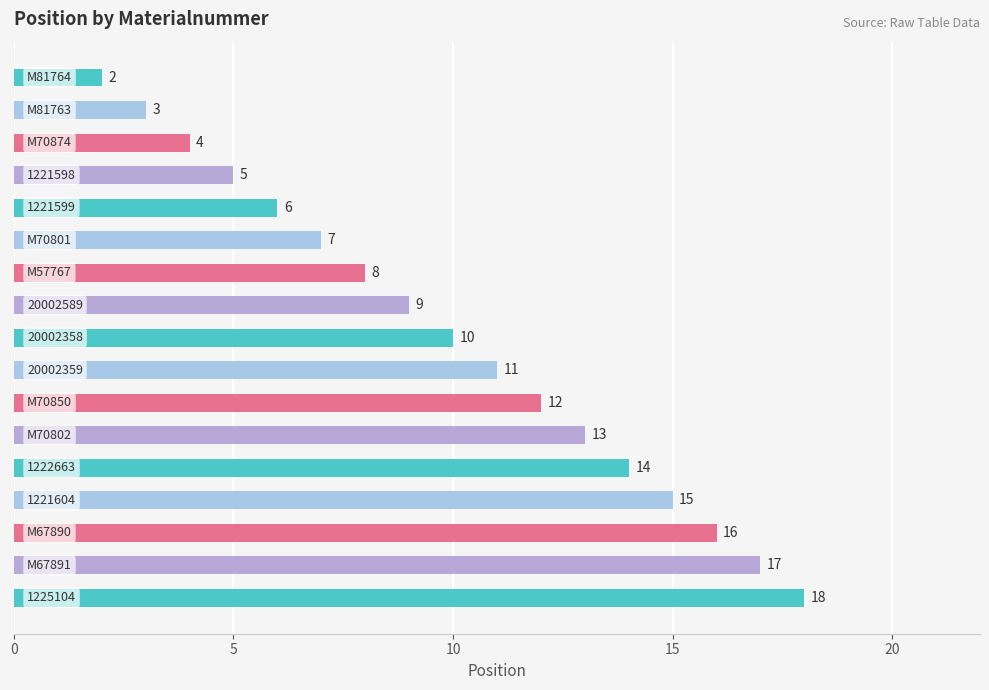

How many data points are less than 10?

8